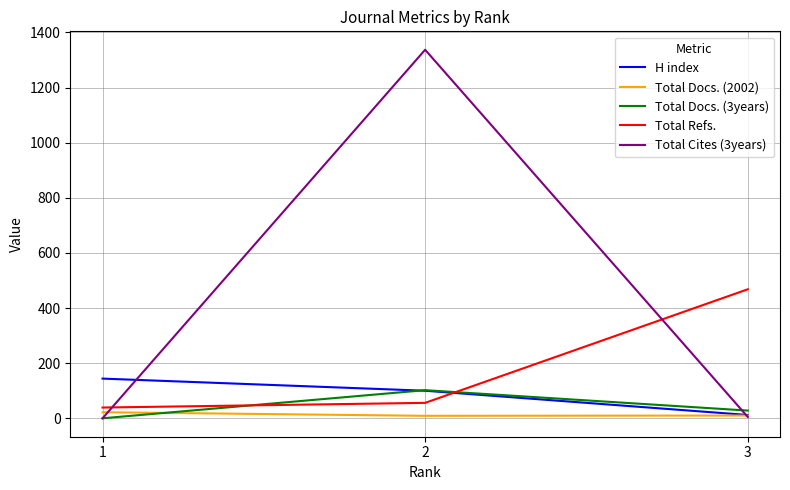

What are all the series names shown in the legend?

H index, Total Docs. (2002), Total Docs. (3years), Total Refs., Total Cites (3years)